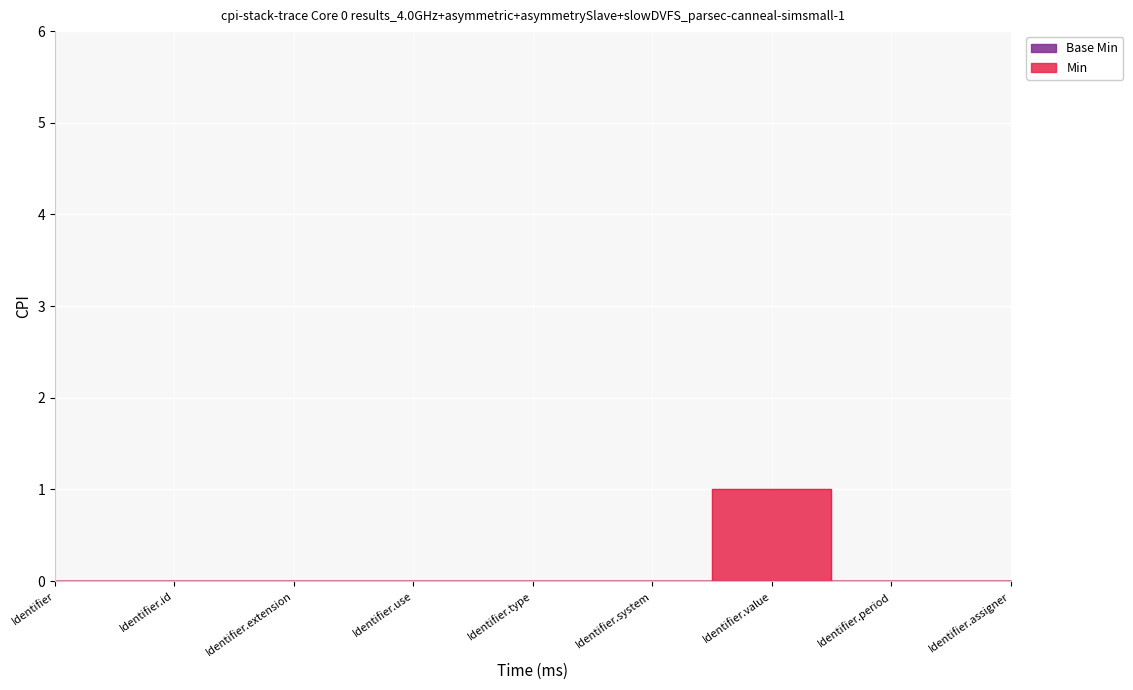

Rank the categories by value from highest to lowest.

Identifier.value, Identifier, Identifier.id, Identifier.extension, Identifier.use, Identifier.type, Identifier.system, Identifier.period, Identifier.assigner